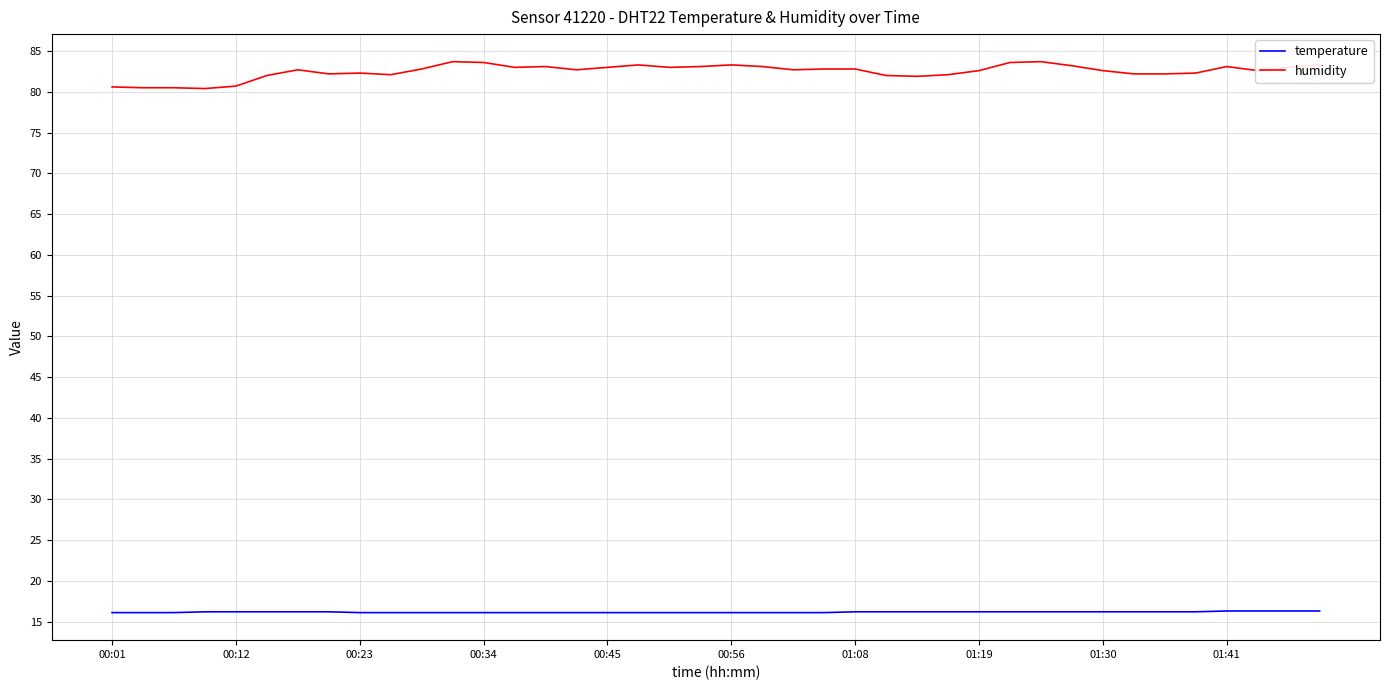

Which series has the largest total across all categories?

humidity